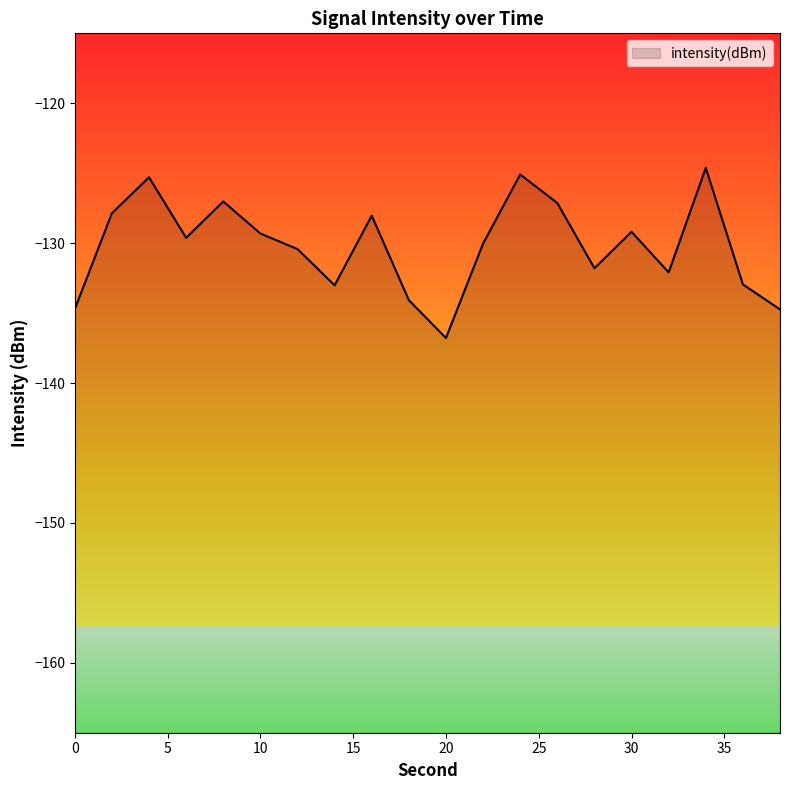

True or false: the data shows -45.8 at 26.

False